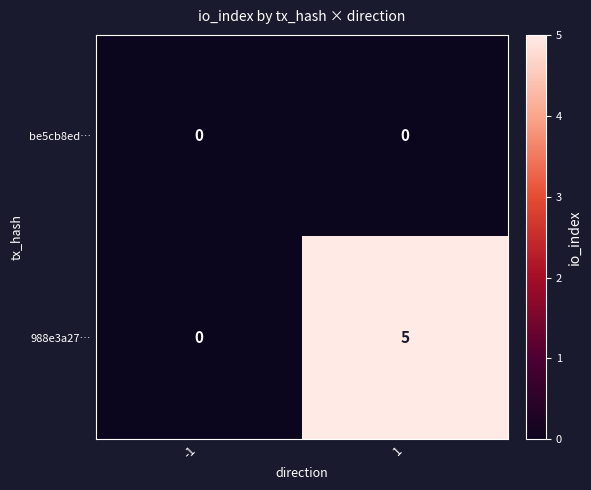

Rank the series by their maximum value, from highest to lowest.

988e3a27…, be5cb8ed…